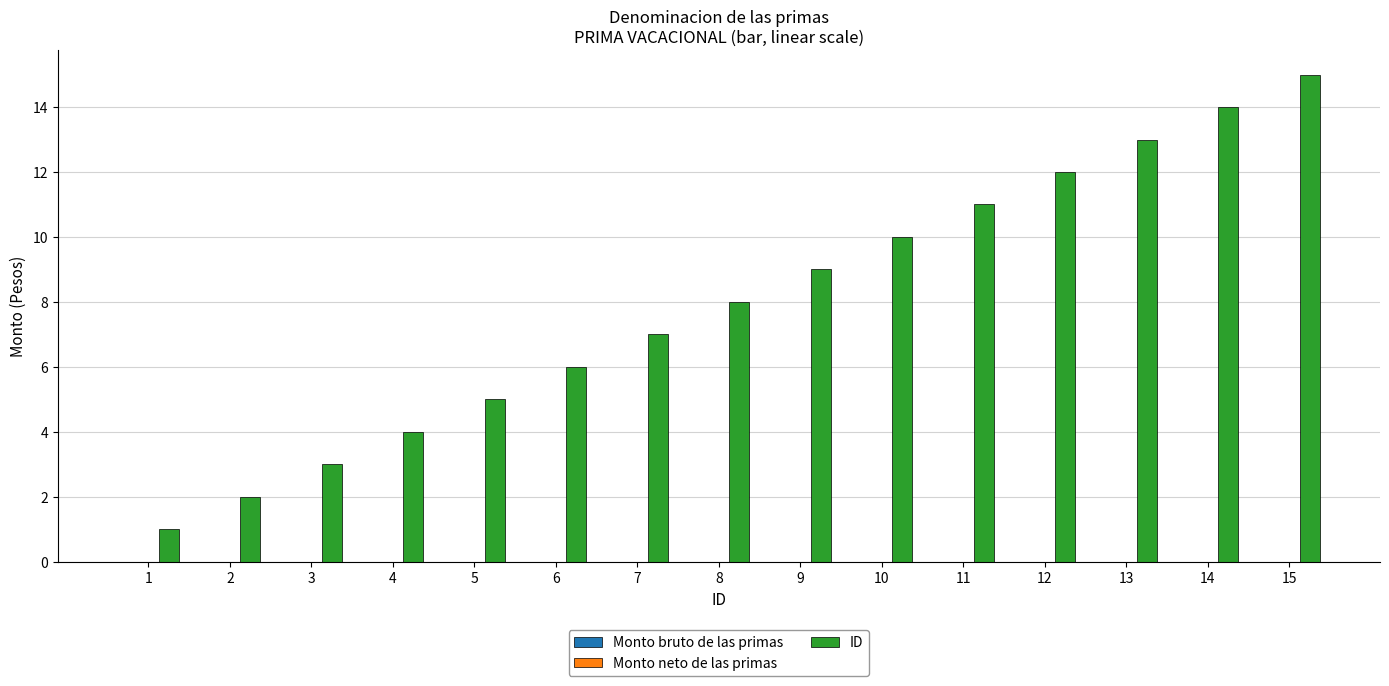

True or false: the data shows 10 at 10.

True